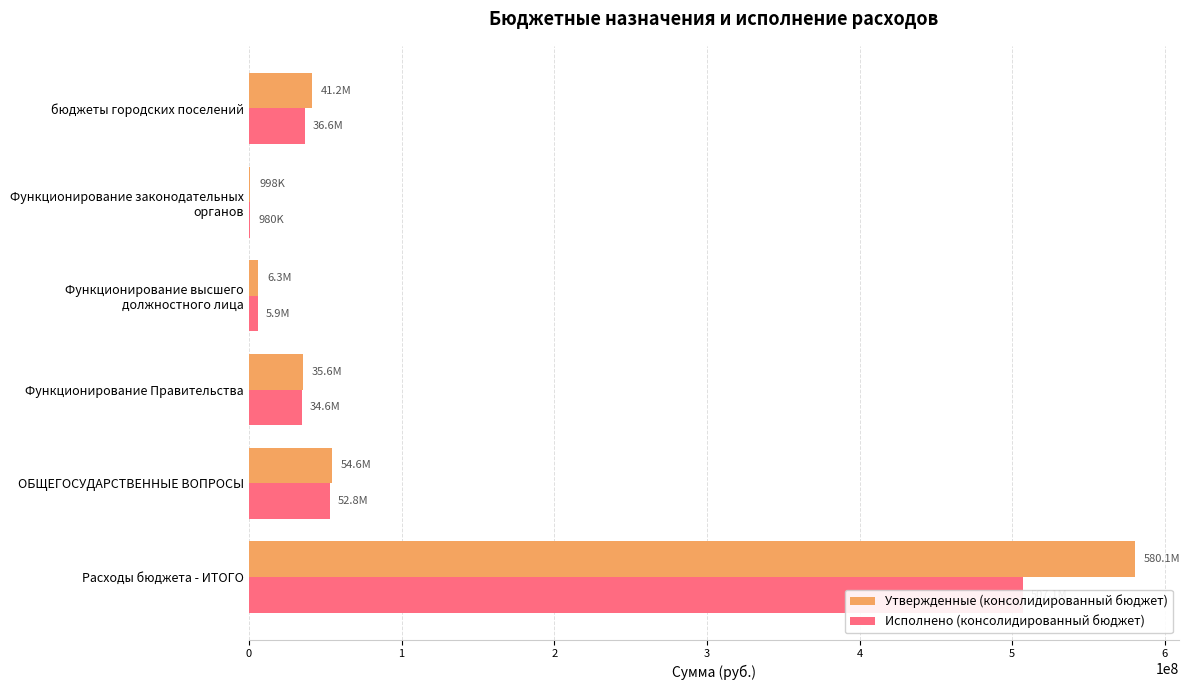

The Утвержденные (консолидированный бюджет) series shows 35555807.0 at Функционирование Правительства. True or false?

True